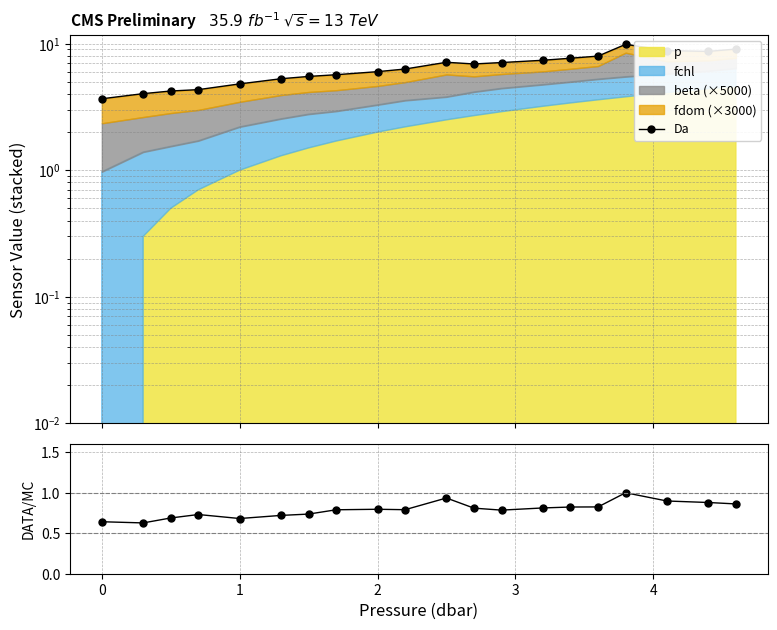

How many lines are shown in the chart?

2